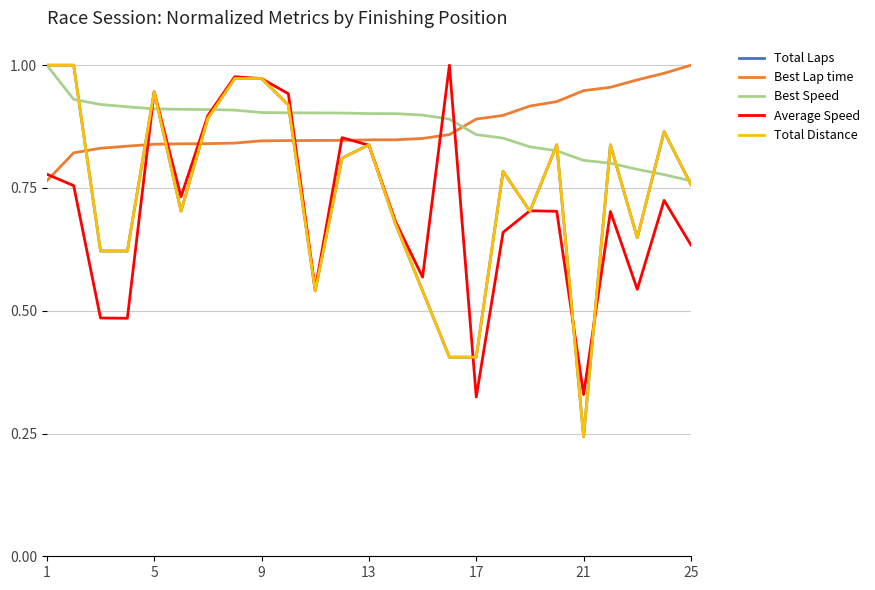

How many lines are shown in the chart?

5